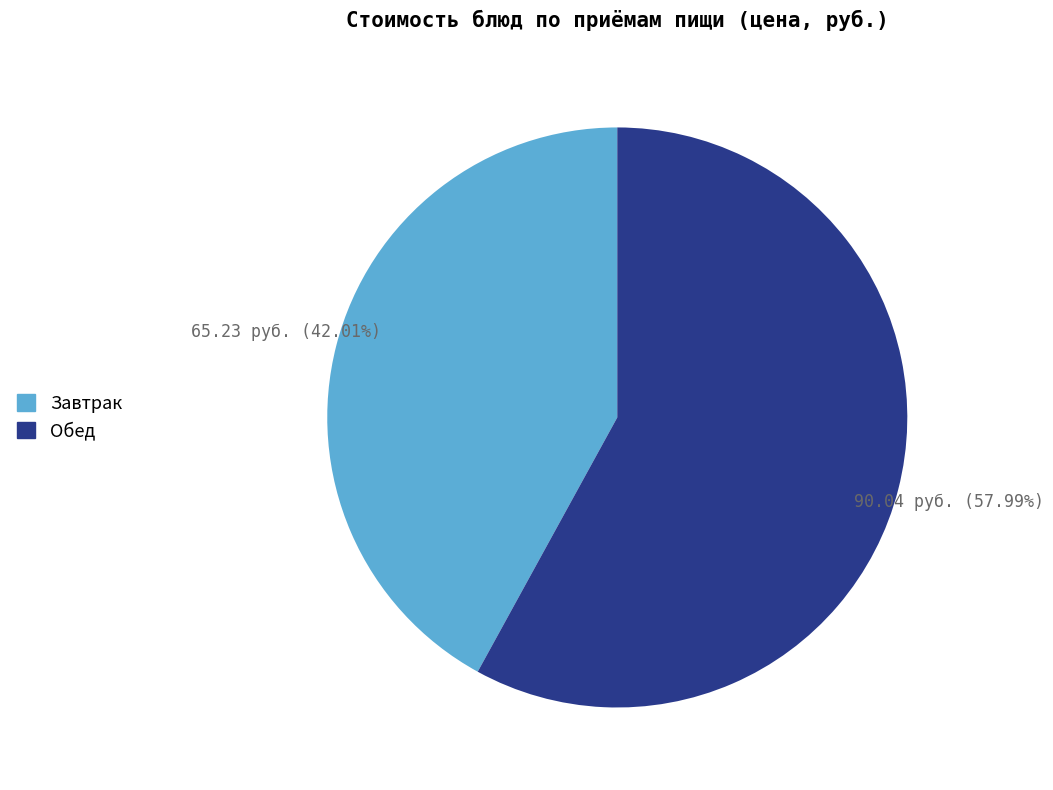

Does any single category account for the majority?

Yes